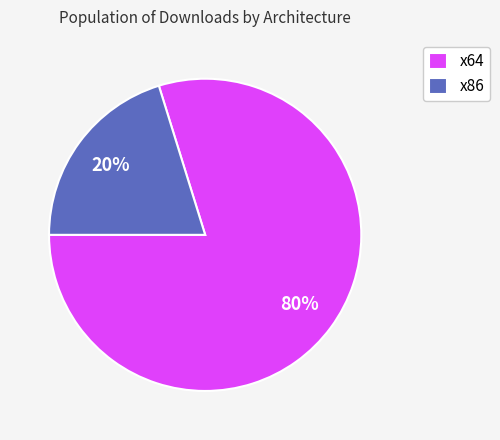

Is it true that x64 is 72% of the pie?

False